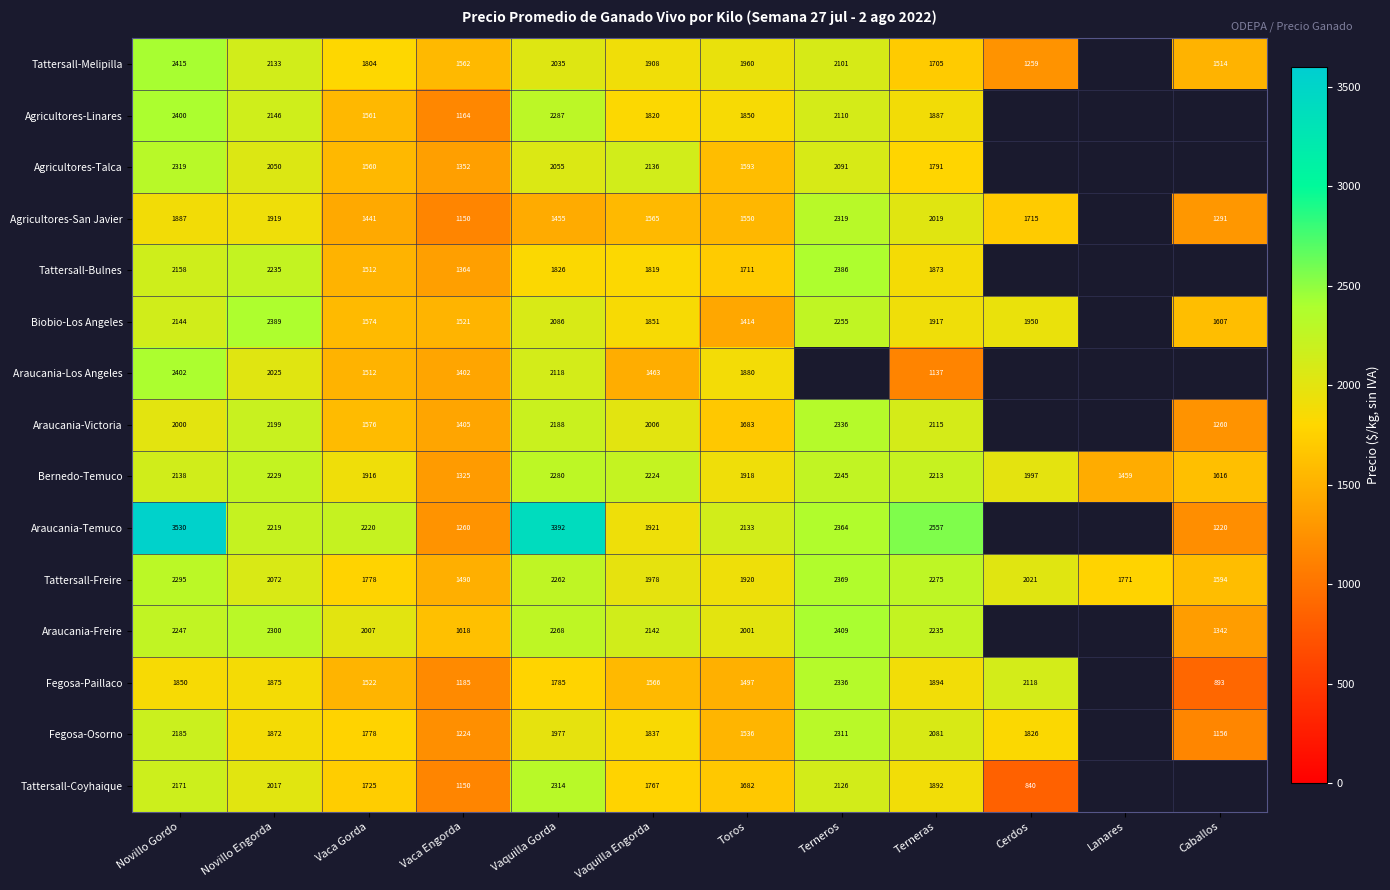

At which label is Bernedo-Temuco closest to 1802?

Vaca Gorda